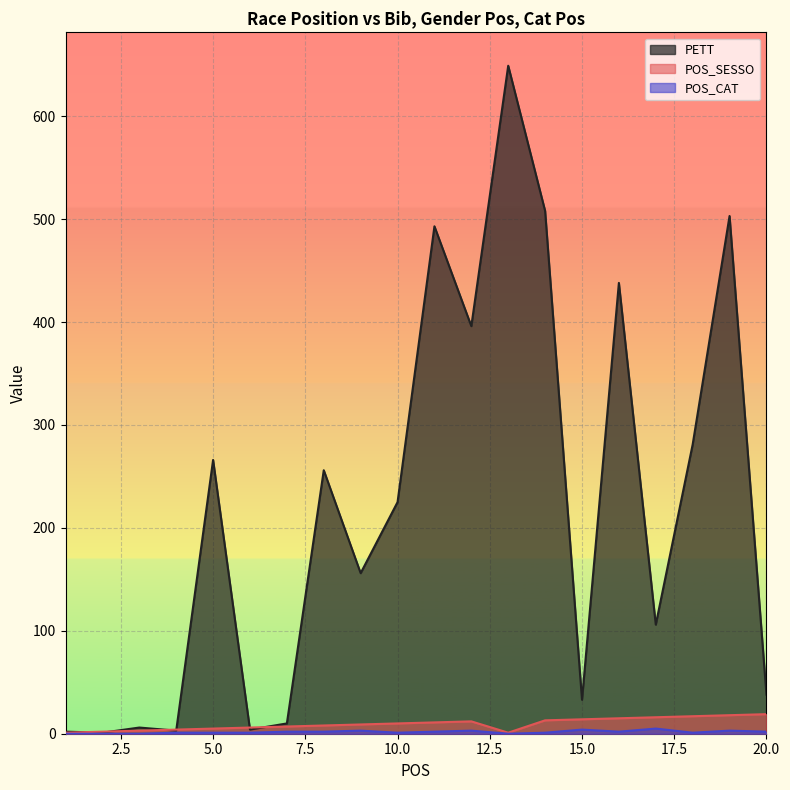

Where does the POS_SESSO series first go above 10?

11